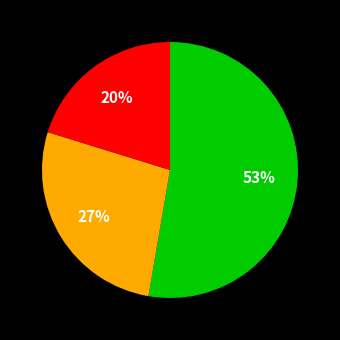

To the nearest percent, what is the average slice percentage?

33%